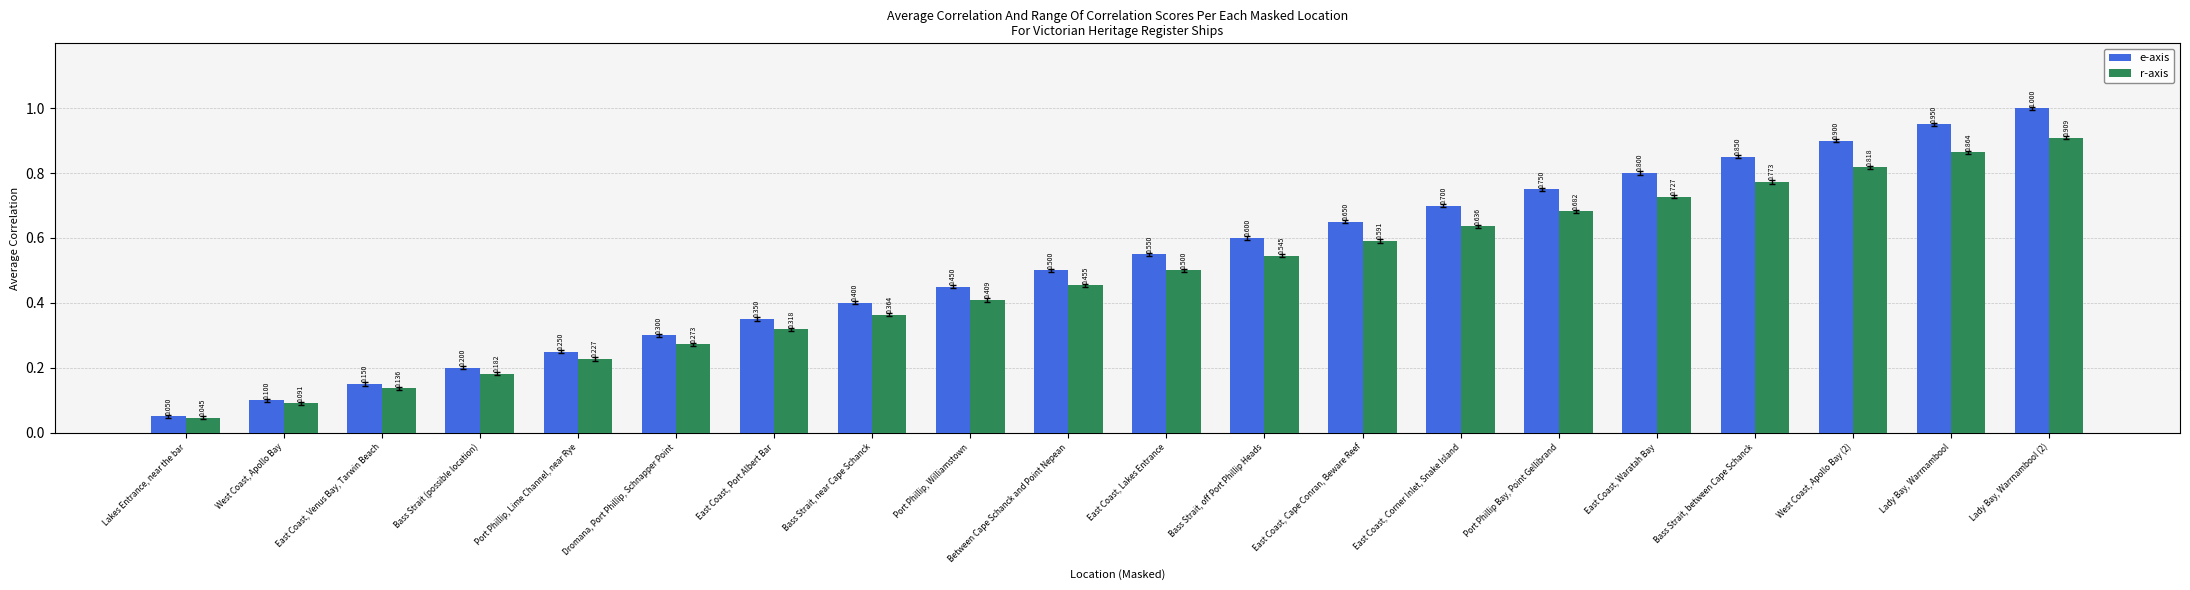

Is the value of r-axis at Lakes Entrance, near the bar greater than the value of e-axis at Port Phillip, Williamstown?

No